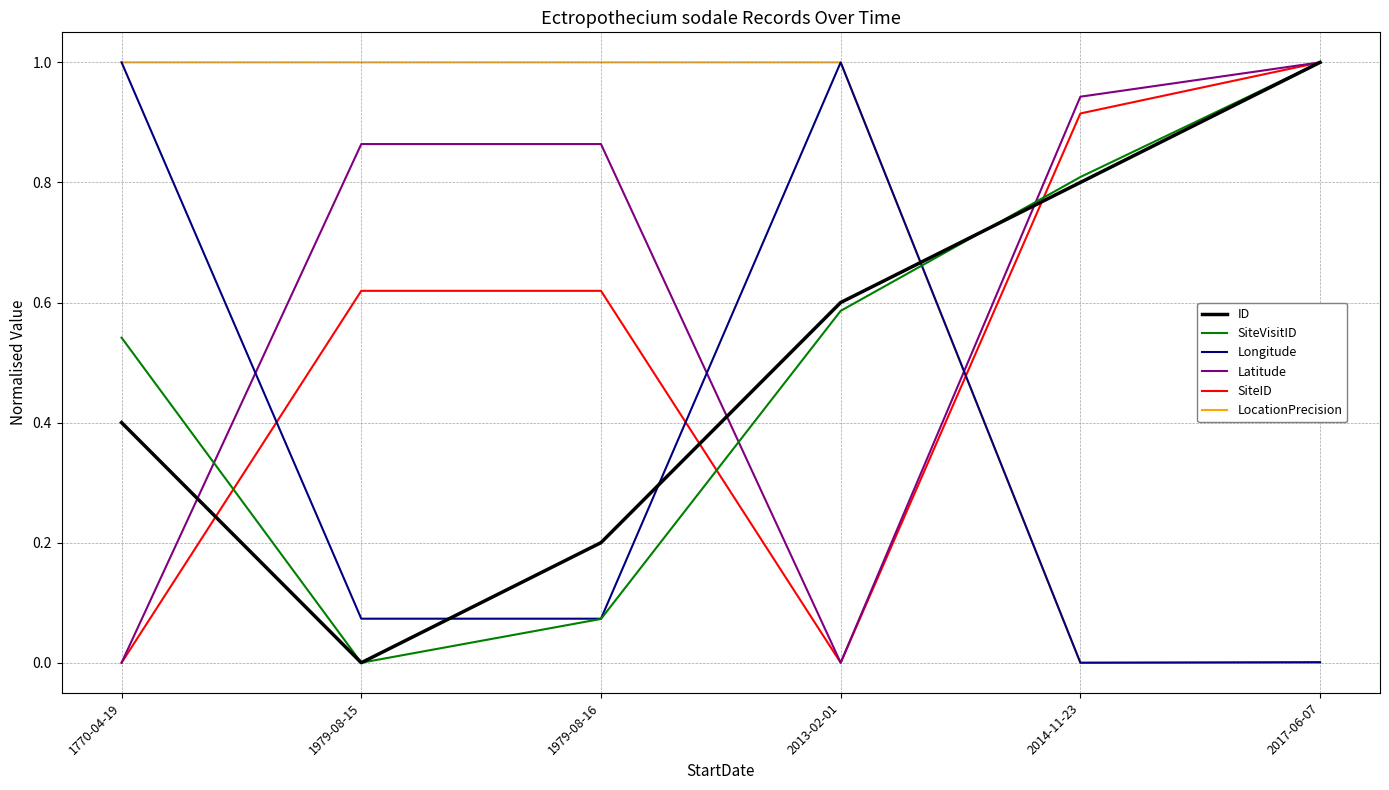

Which category has the highest value in the ID series?

2017-06-07